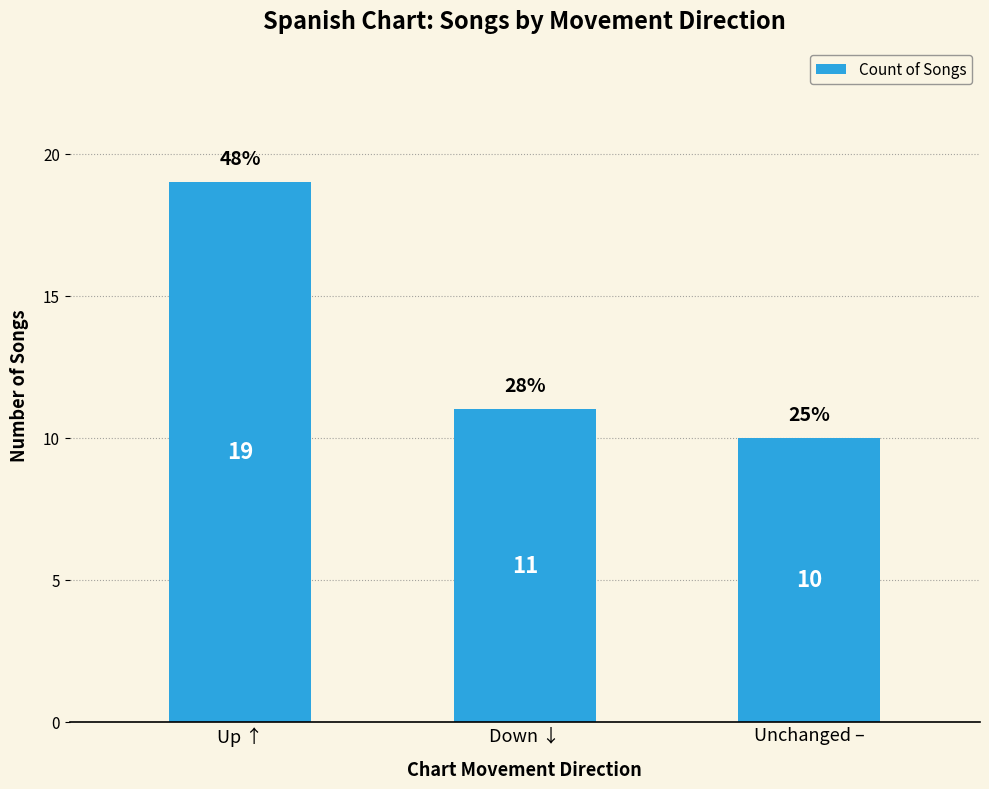

What is the sum of the values at Unchanged – and Down ↓?

21